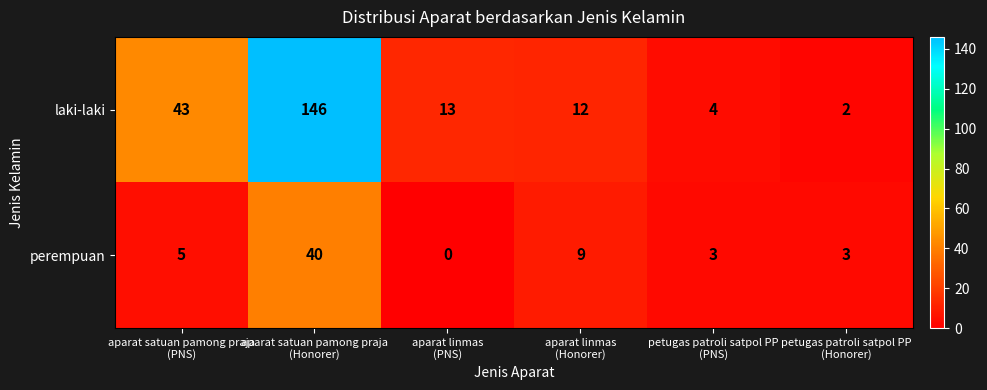

Which label corresponds to the largest value in the chart?

aparat satuan pamong praja
(Honorer)